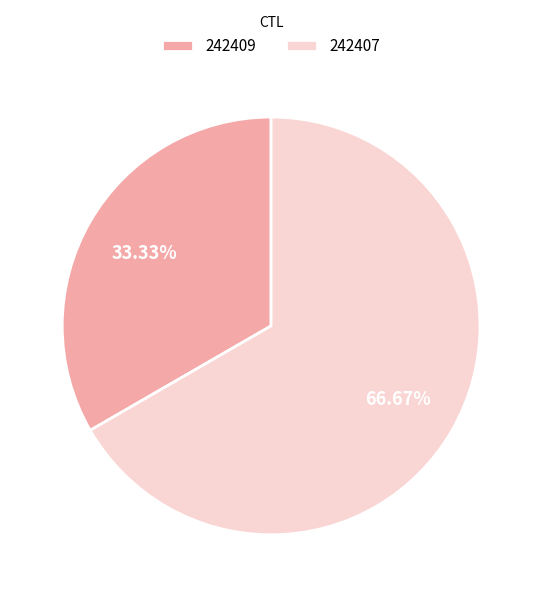

What is the majority slice?

242407